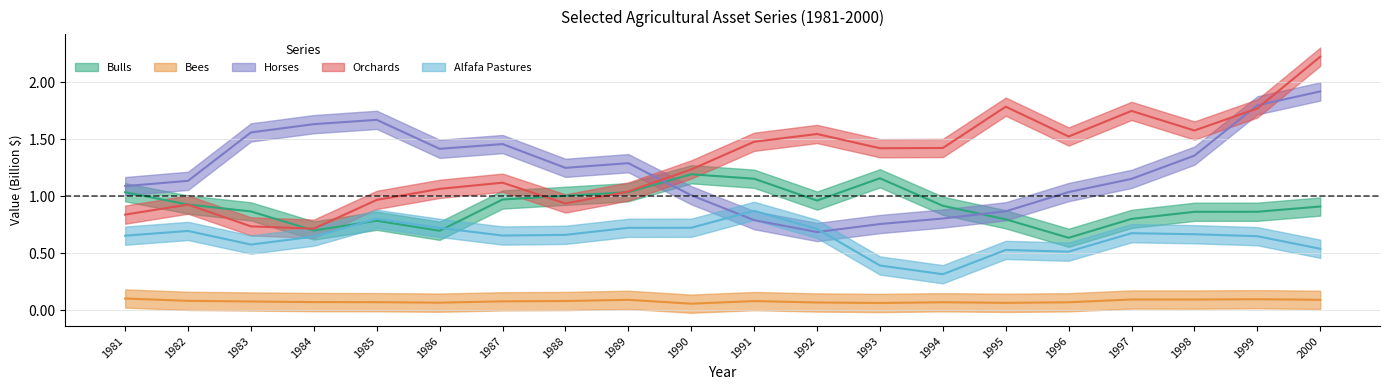

Rank the series by their maximum value, from lowest to highest.

Bees, Alfafa Pastures, Bulls, Horses, Orchards